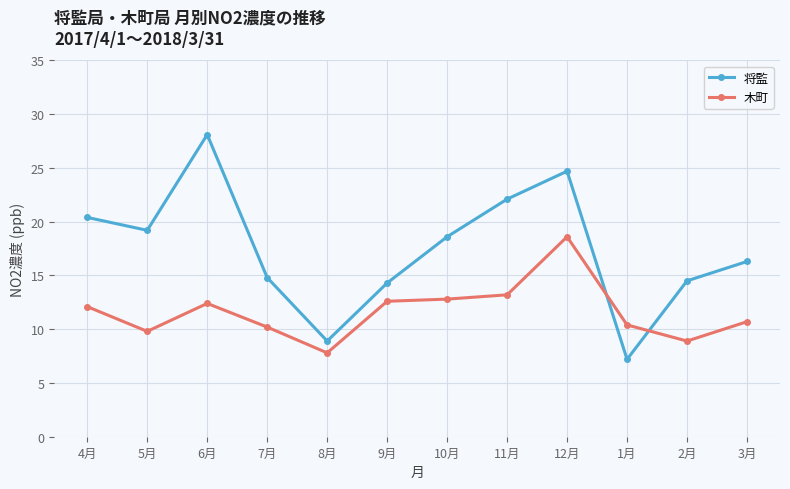

What is the label of the 5th point from the right?

11月